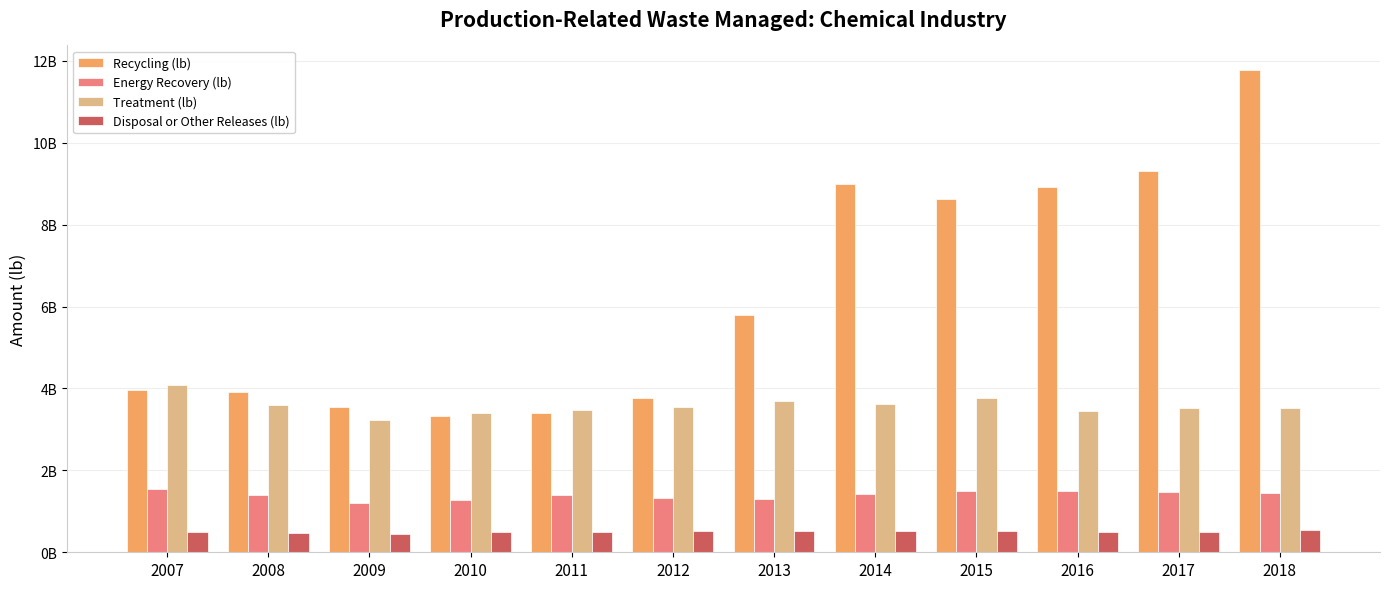

True or false: Treatment (lb) has a value of 1864778616.4 at 2010.

False